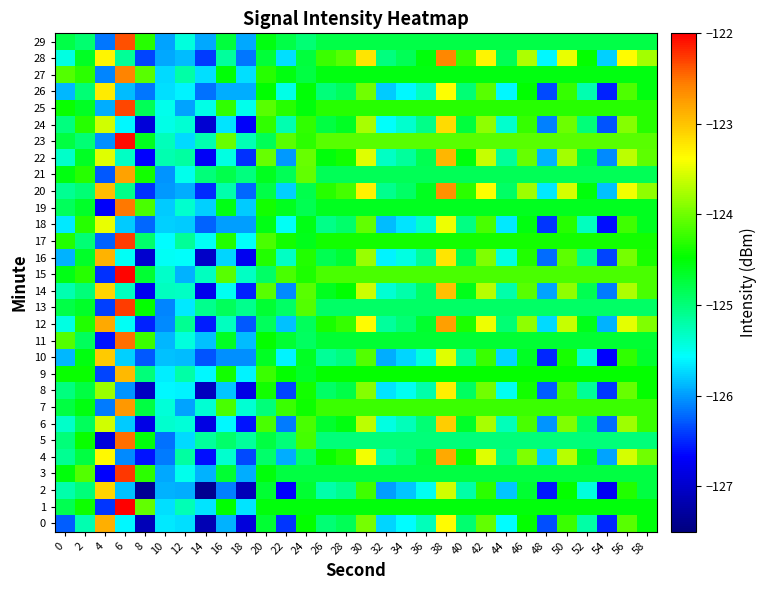

What is the smallest value displayed?

-127.4